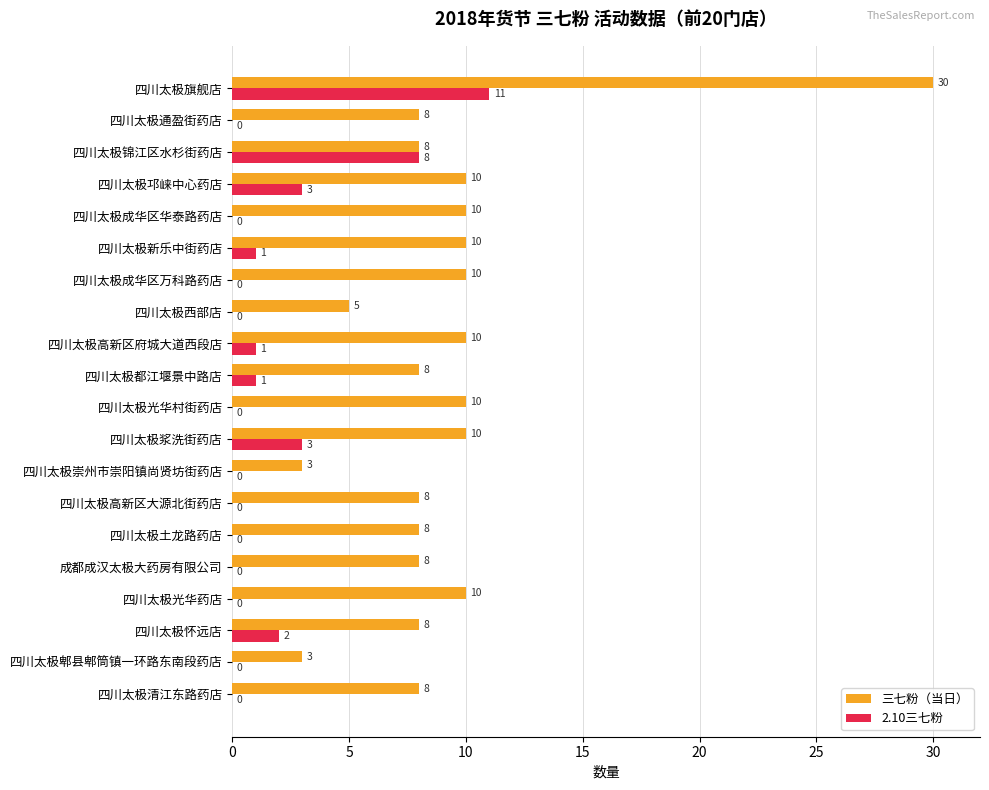

Is the value of 三七粉（当日） at 四川太极光华药店 greater than the value of 2.10三七粉 at 四川太极锦江区水杉街药店?

Yes